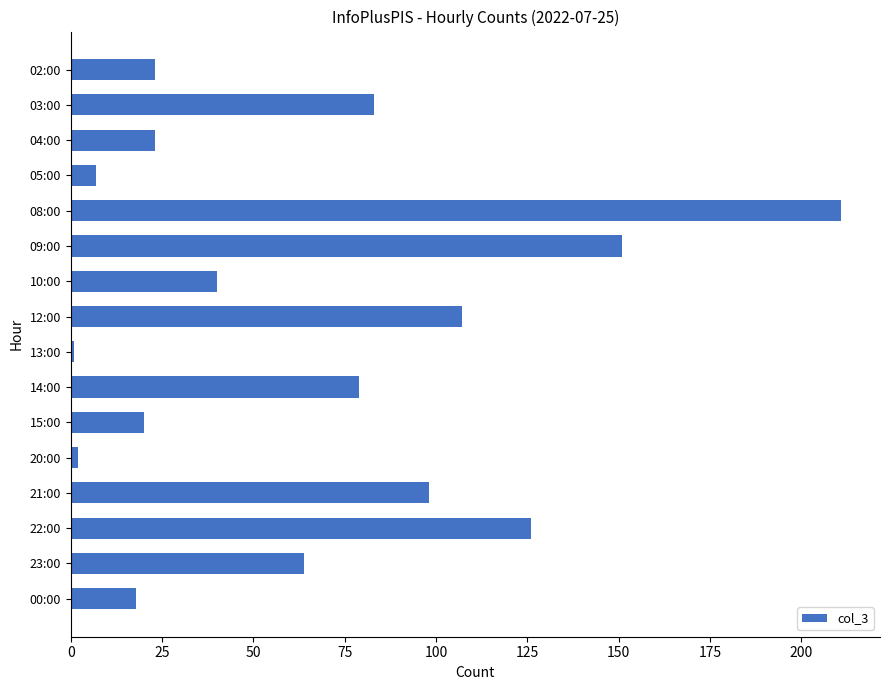

Reading bottom to top, transcribe all the data shown in this chart.

00:00=18	23:00=64	22:00=126	21:00=98	20:00=2	15:00=20	14:00=79	13:00=1	12:00=107	10:00=40	09:00=151	08:00=211	05:00=7	04:00=23	03:00=83	02:00=23